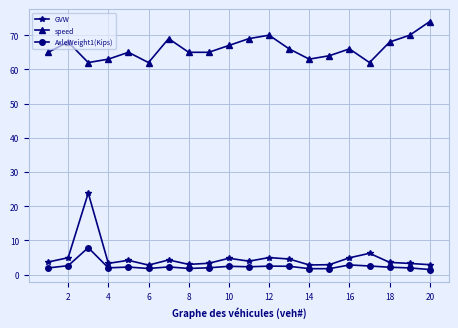

True or false: speed has more than 2 points higher than both neighbors.

True